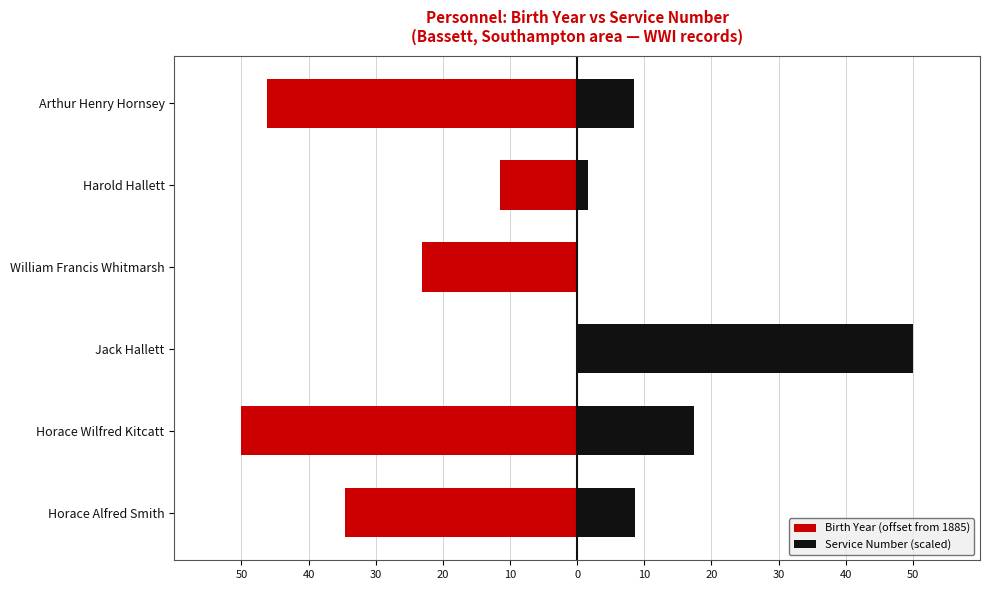

What is the lowest value of the Birth Year (offset from 1885) series?

-50.0